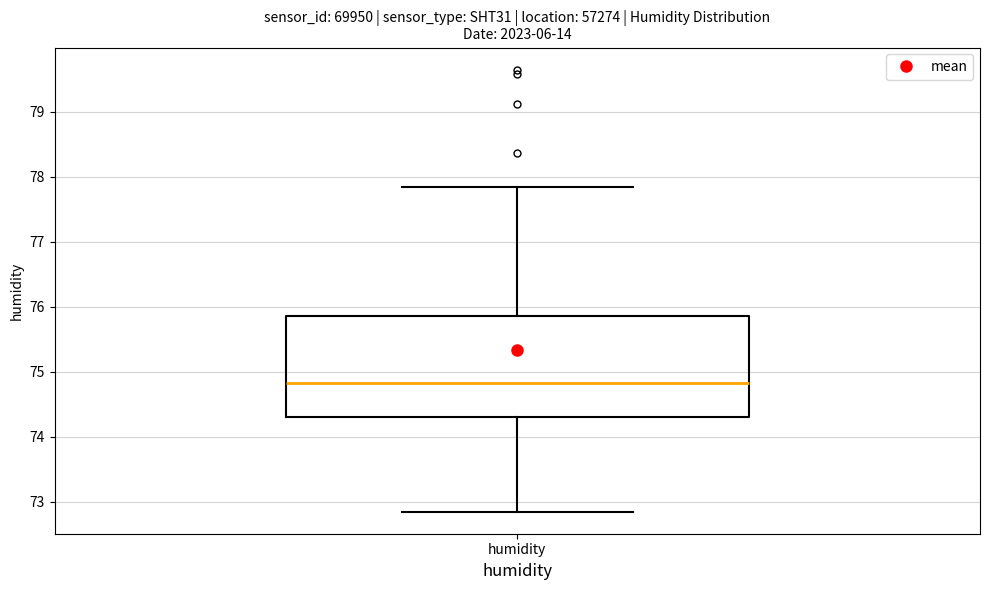

Where does the upper whisker of the box for humidity end on the y-axis? The values are not printed on the chart, so give them approximately, as read against the axis.

77.8